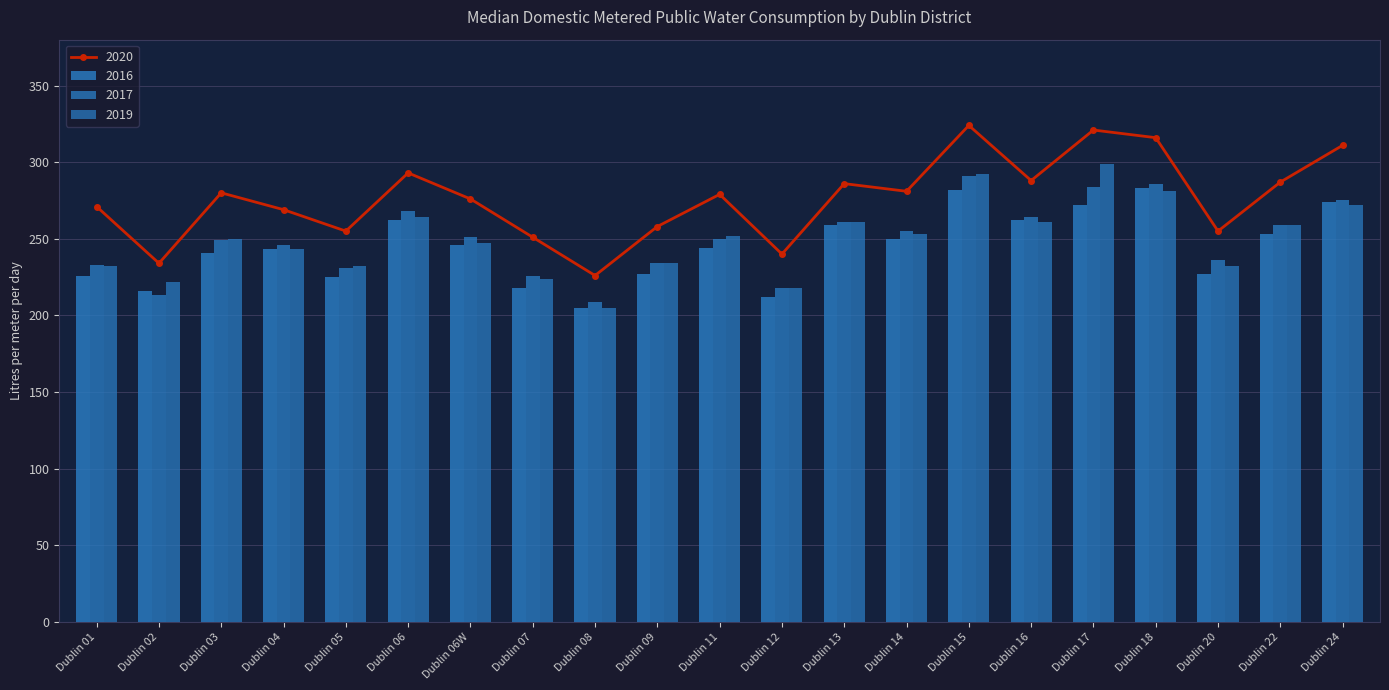

What is the label of the 21st bar from the left?

Dublin 24